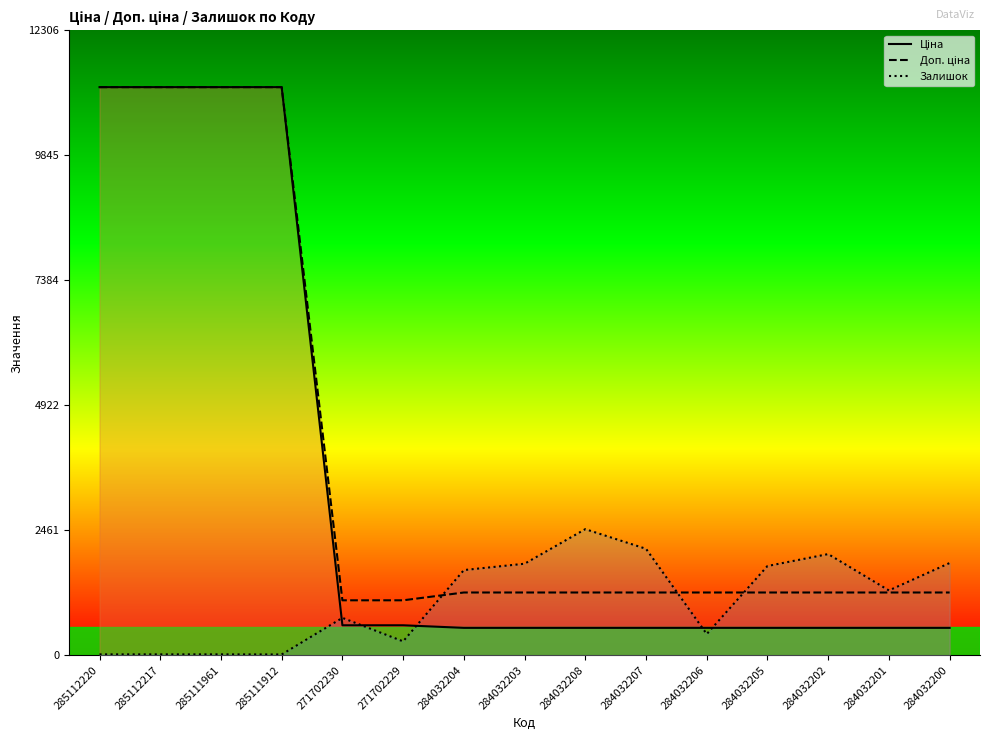

Rank the series by their maximum value, from lowest to highest.

Залишок, Ціна, Доп. ціна